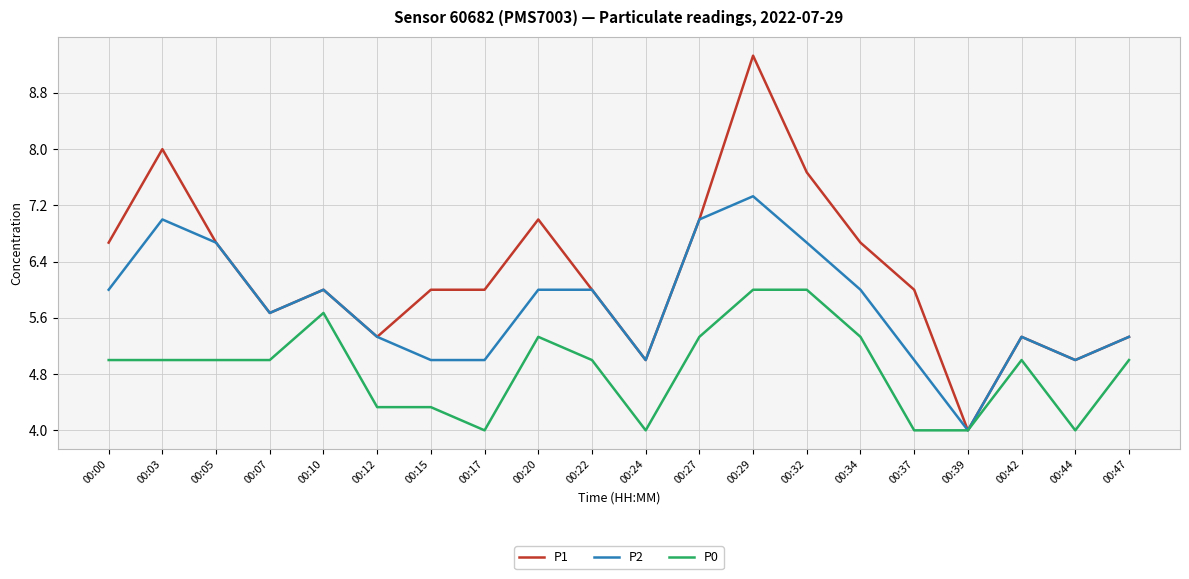

Which label corresponds to the largest value in the chart?

00:29